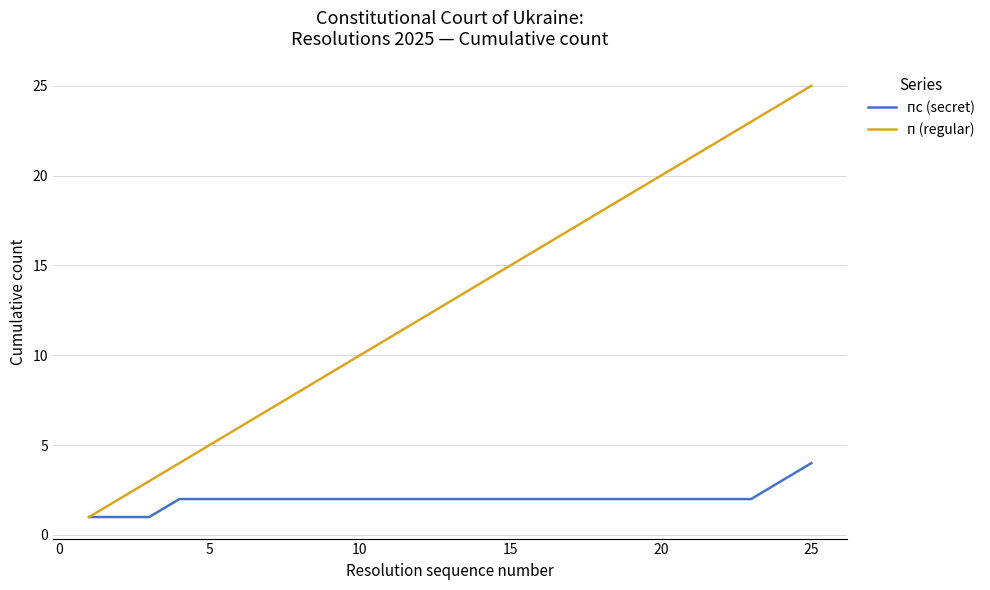

How many lines are shown in the chart?

2